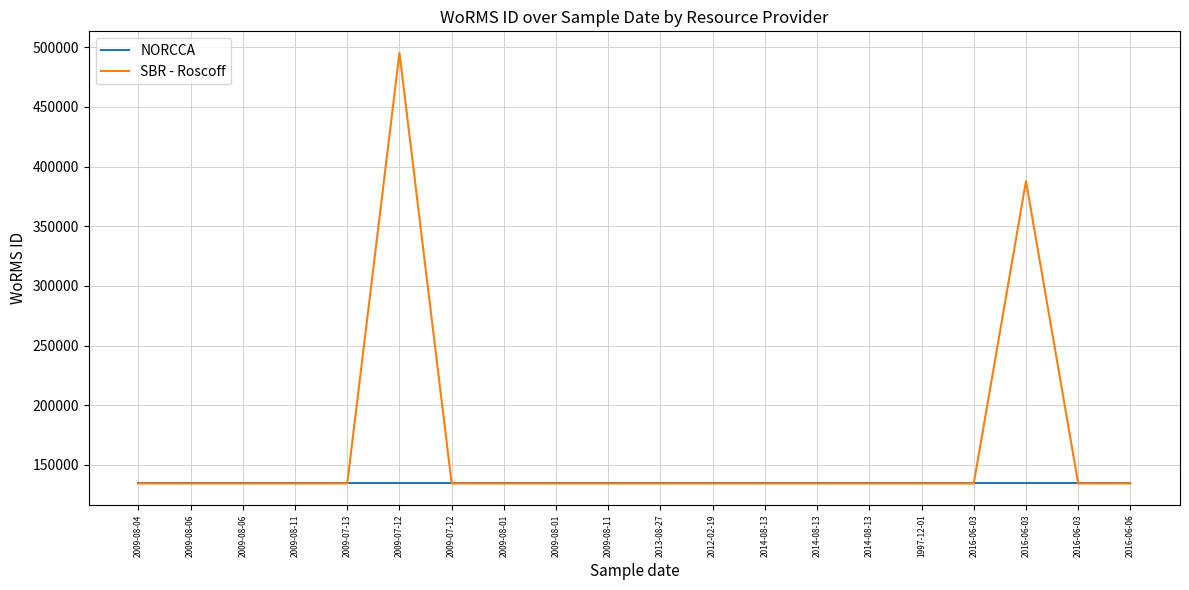

How many lines are shown in the chart?

2